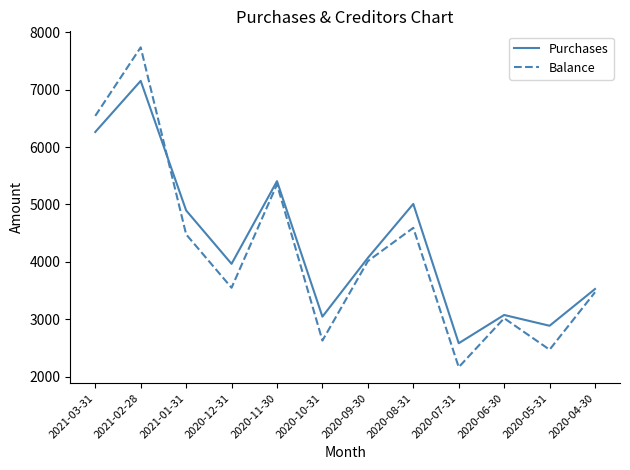

At which category is the sum across all series the highest?

2021-02-28